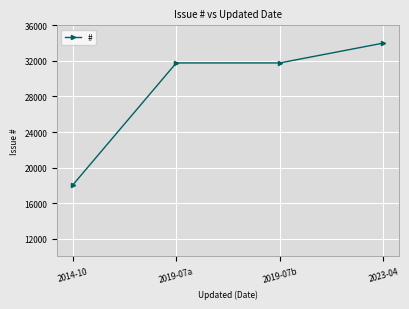

What is the approximate value at 2019-07b, to the nearest 50?

31750